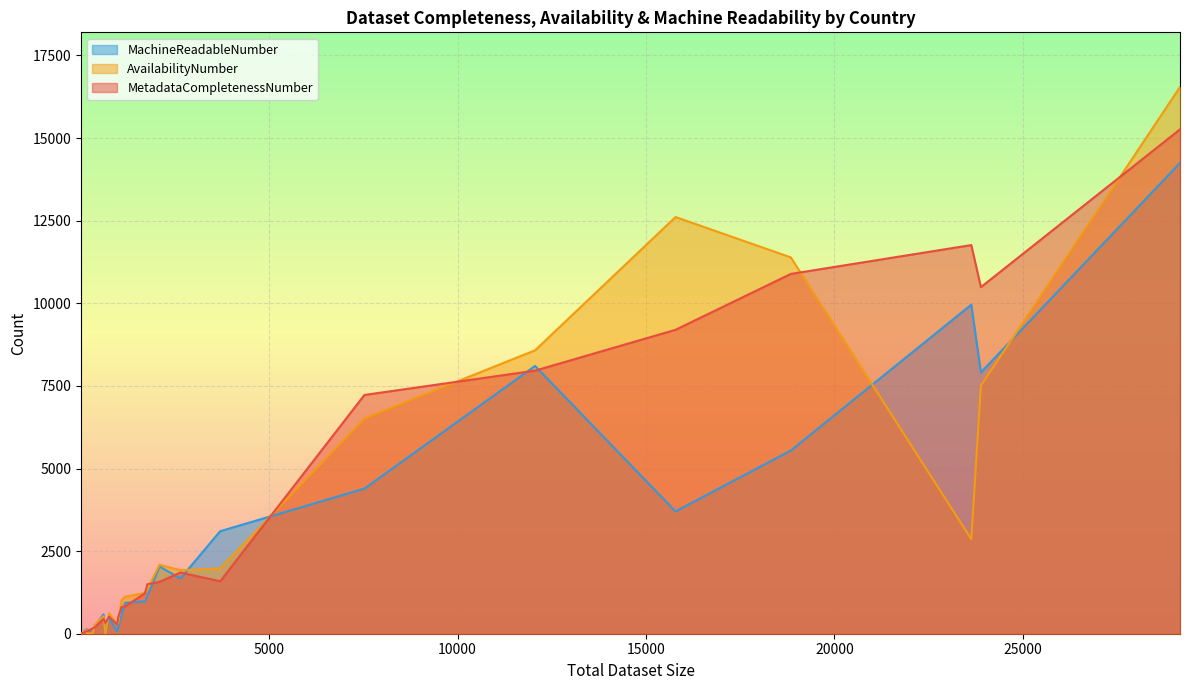

Rank the series by their maximum value, from highest to lowest.

AvailabilityNumber, MetadataCompletenessNumber, MachineReadableNumber